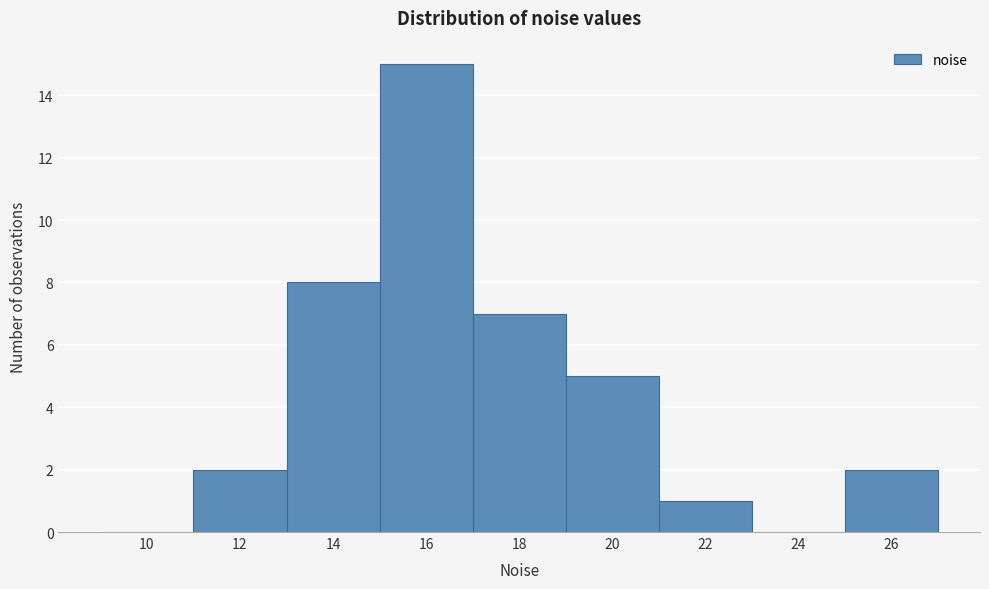

Reading left to right, what are all the values shown in this chart?

10=0	12=2	14=8	16=15	18=7	20=5	22=1	24=0	26=2